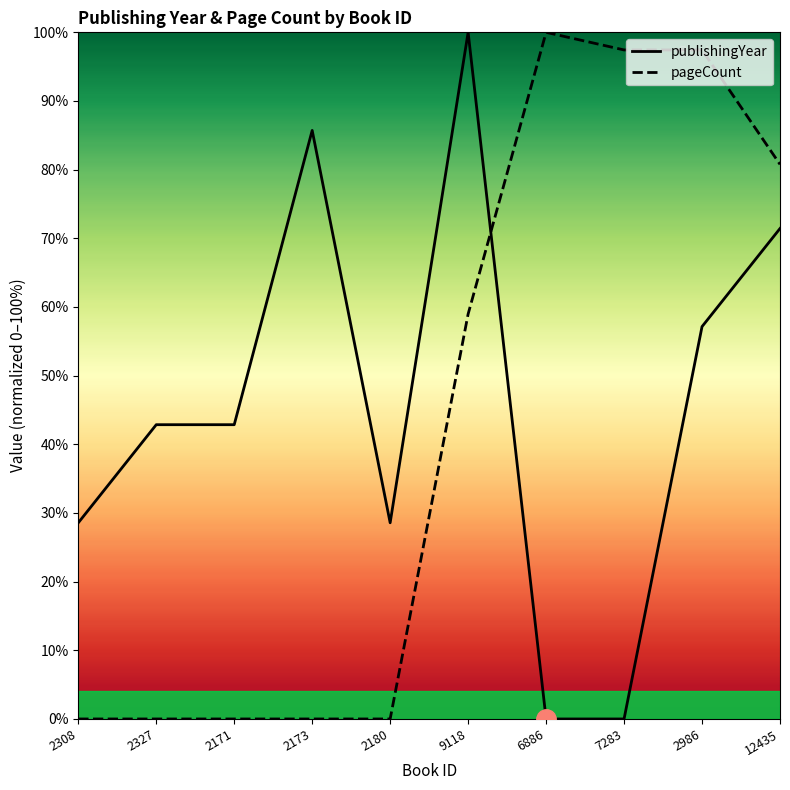

Count the number of data series in this chart.

2